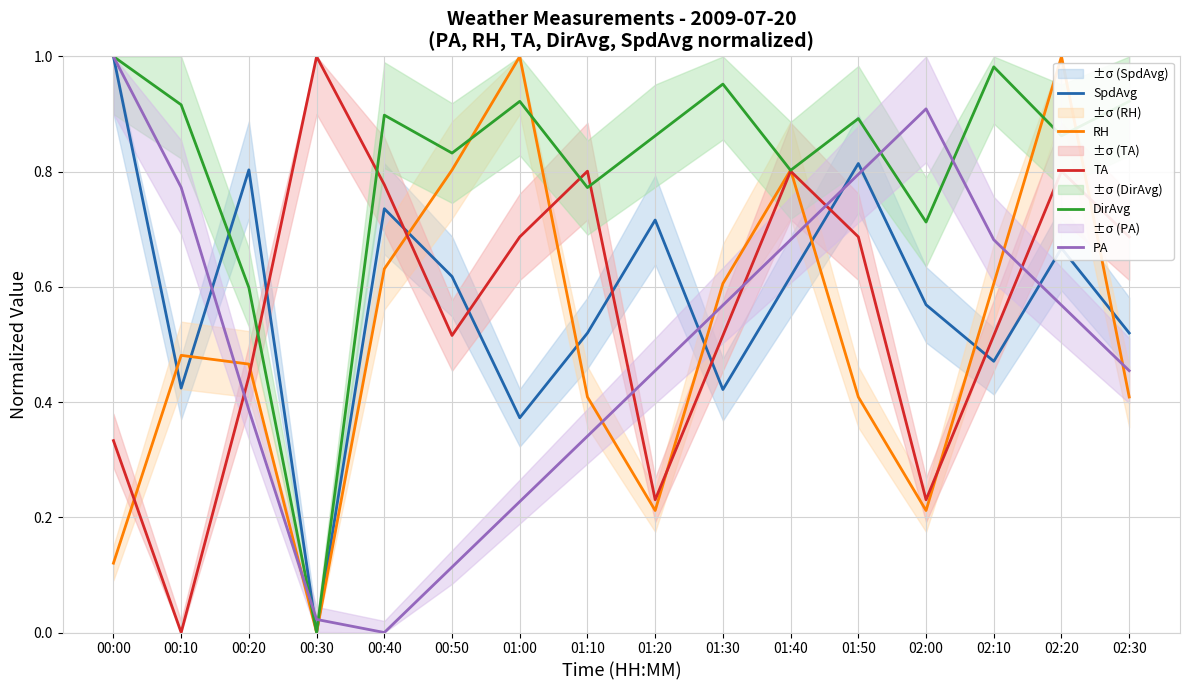

List the labels in order of RH value, smallest first.

00:30, 00:00, 01:20, 02:00, 01:10, 01:50, 02:30, 00:20, 00:10, 01:30, 02:10, 00:40, 00:50, 01:40, 01:00, 02:20